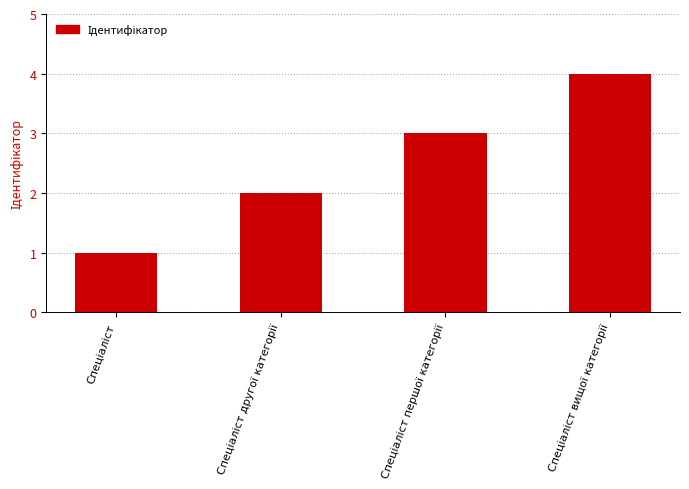

What is the sum of all values?

10